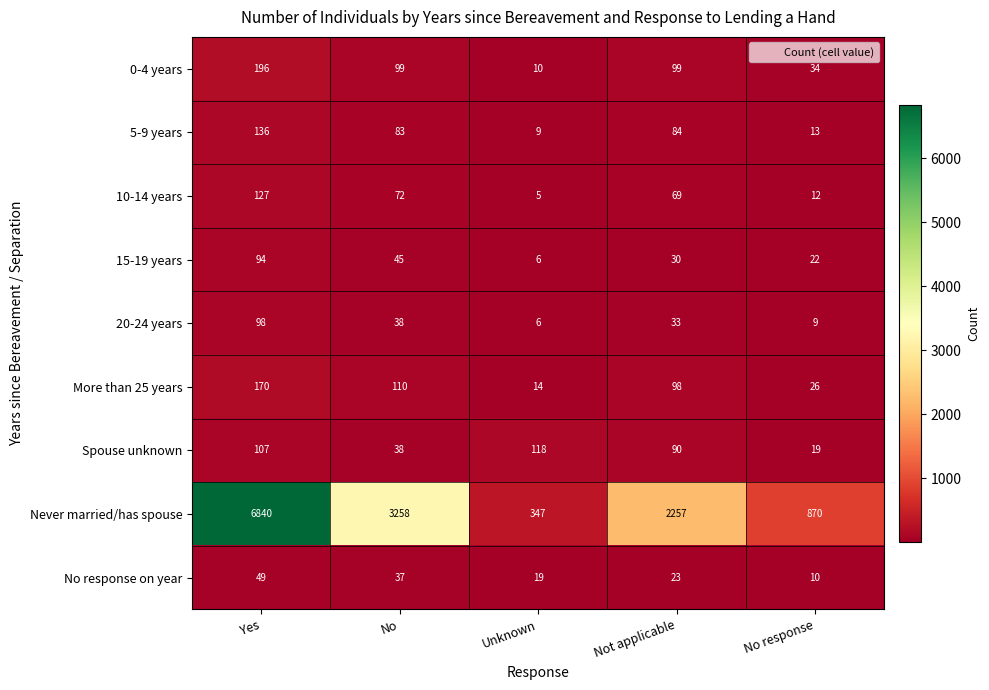

Rank the series by their maximum value, from lowest to highest.

No response on year, 15-19 years, 20-24 years, Spouse unknown, 10-14 years, 5-9 years, More than 25 years, 0-4 years, Never married/has spouse